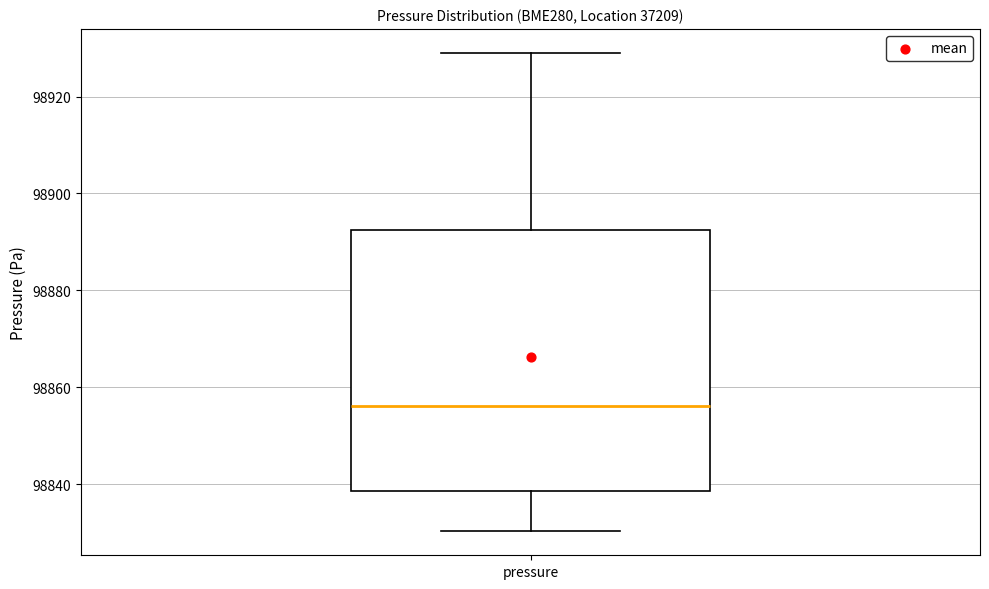

Read this box plot against the y-axis: the position of the median line, the range covered by the box, and the ends of both whiskers. The values are not printed on the chart, so give them approximately, as read against the axis.

median 98856, box 98838 to 98892, whiskers 98830 to 98930